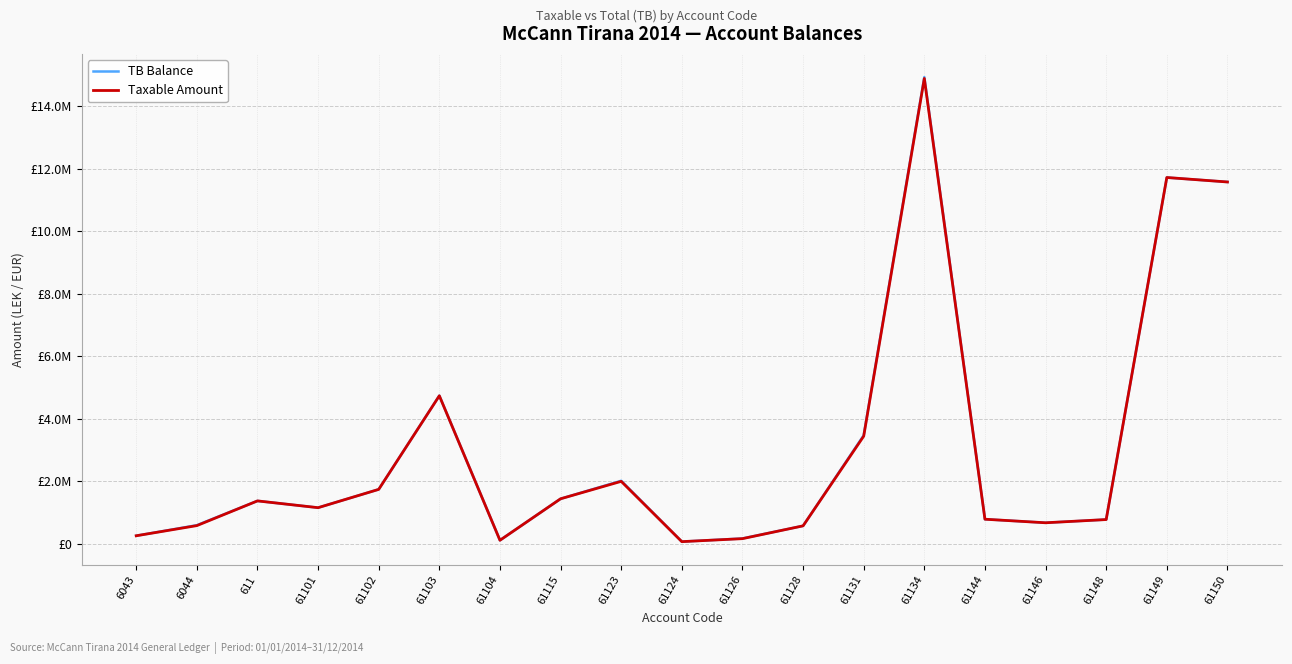

What are all the series names shown in the legend?

TB Balance, Taxable Amount